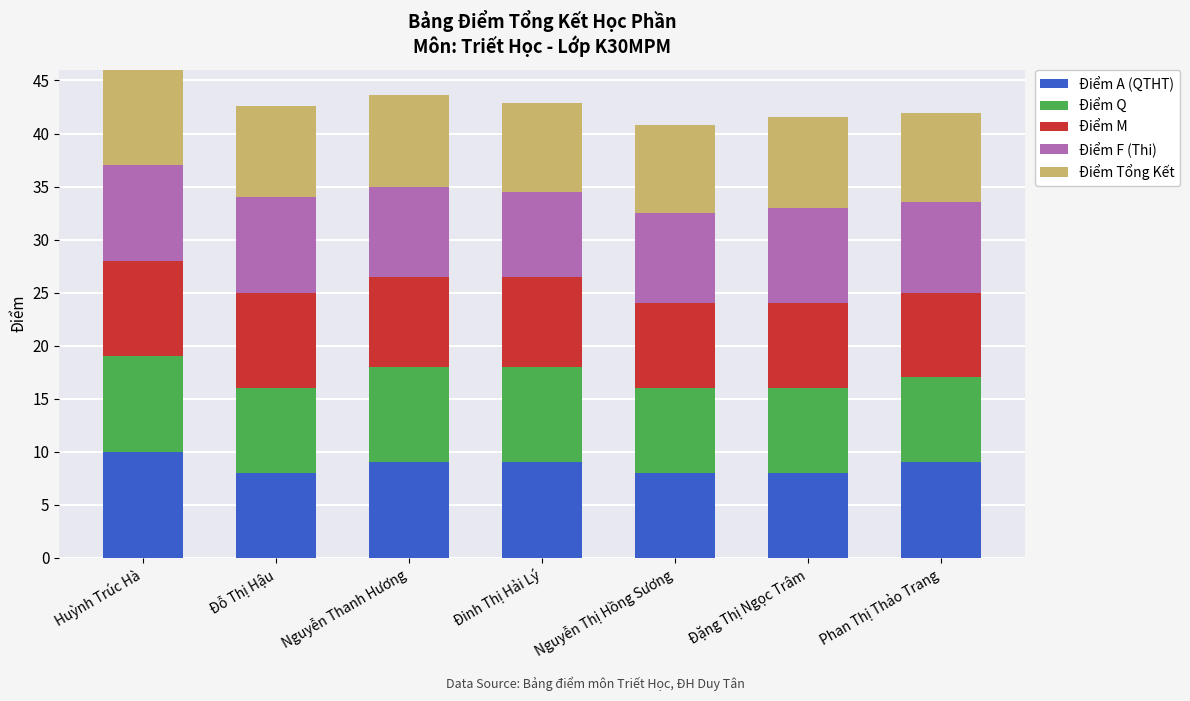

What is the average value of the Điểm A (QTHT) series?

8.7